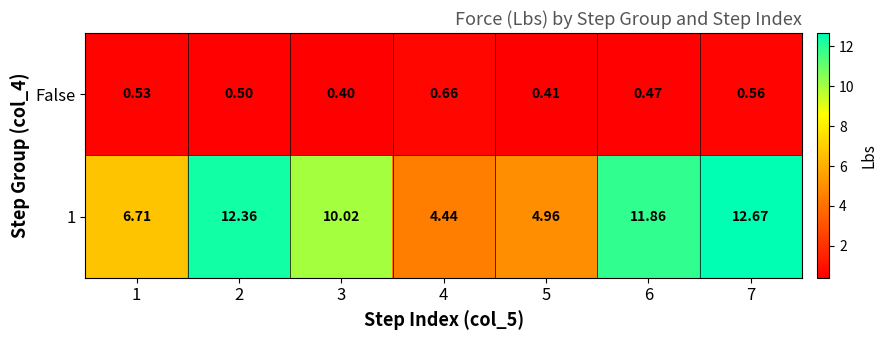

Is the value of False at 6 greater than the value of 1 at 6?

No